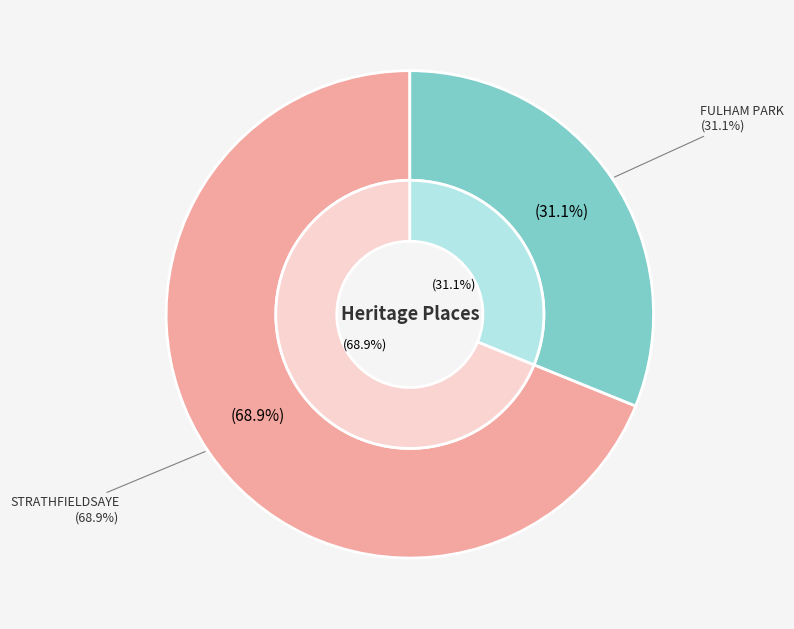

Do STRATHFIELDSAYE and FULHAM PARK together represent more than half of the pie?

Yes